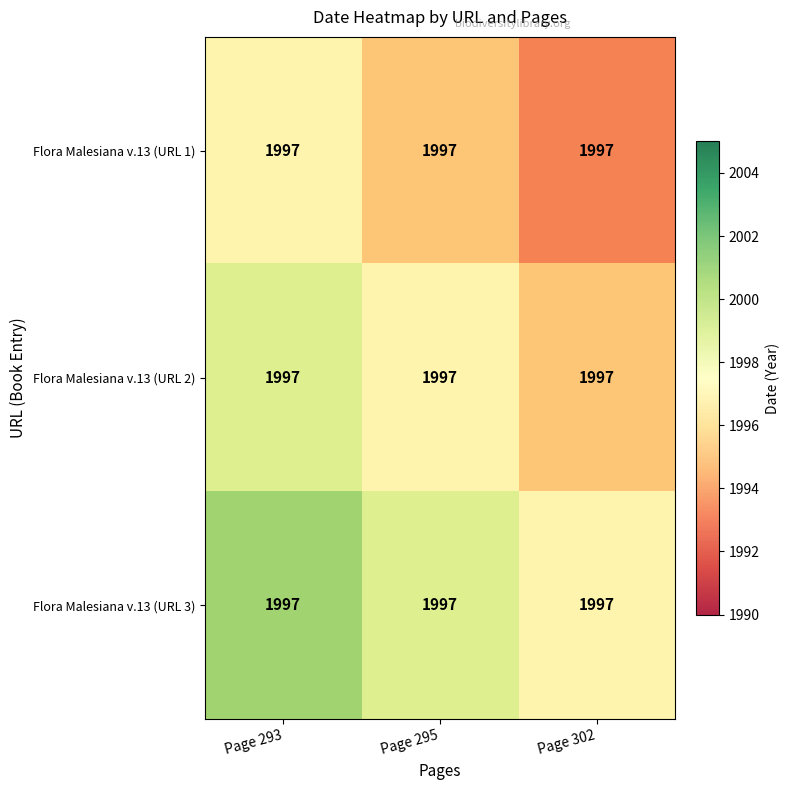

What is the spread (max minus min) of values at Page 293?

4